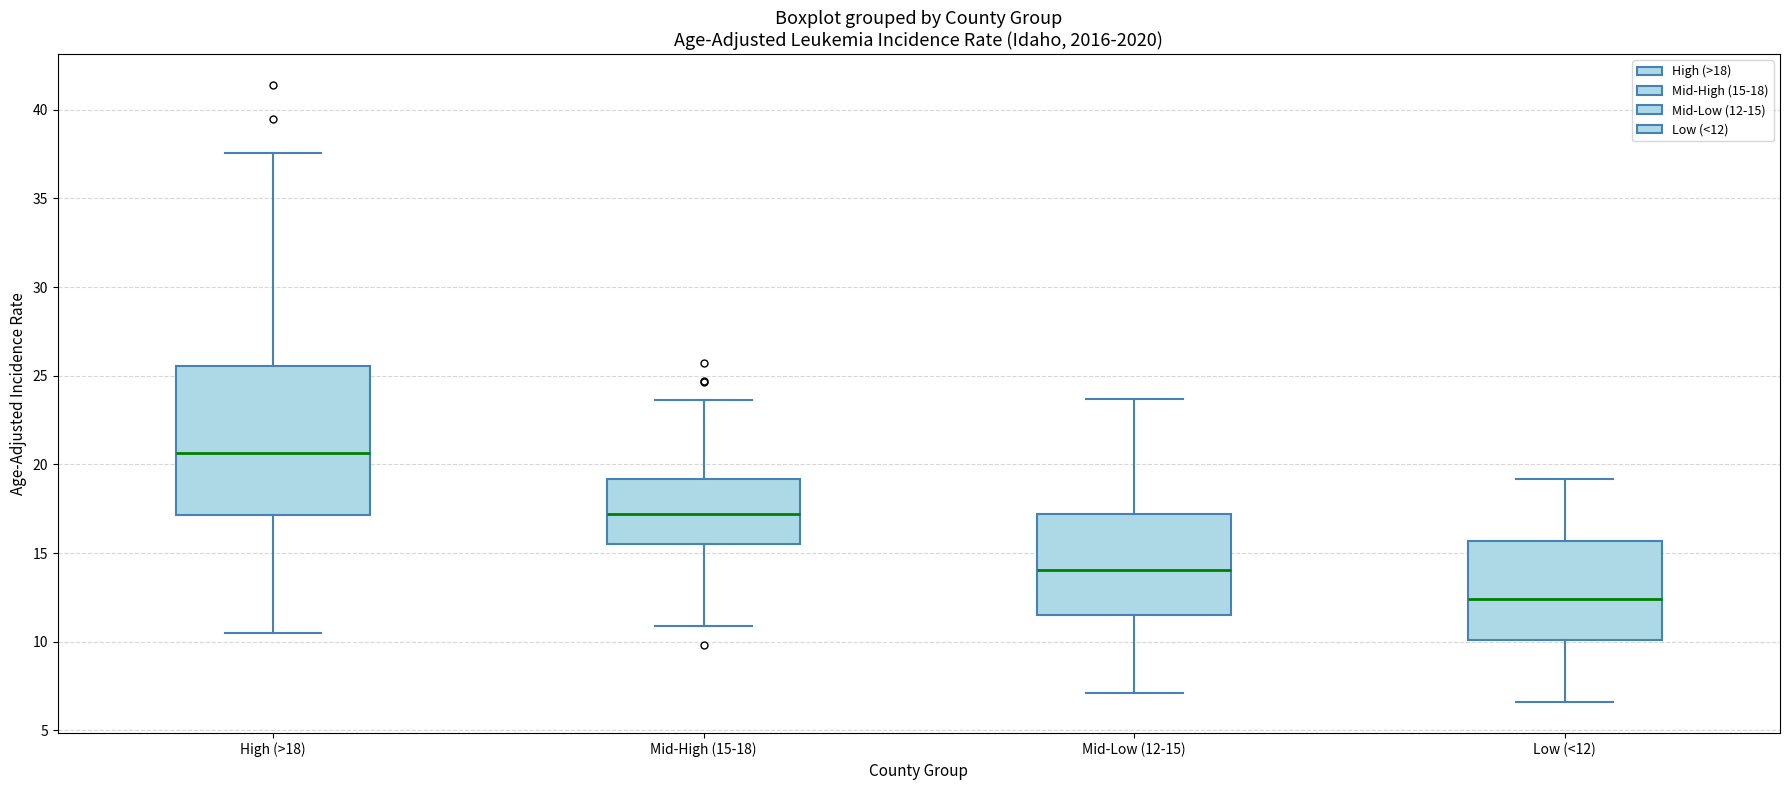

Comparing the boxes themselves (not the whiskers), which one is the tallest?

High (>18)